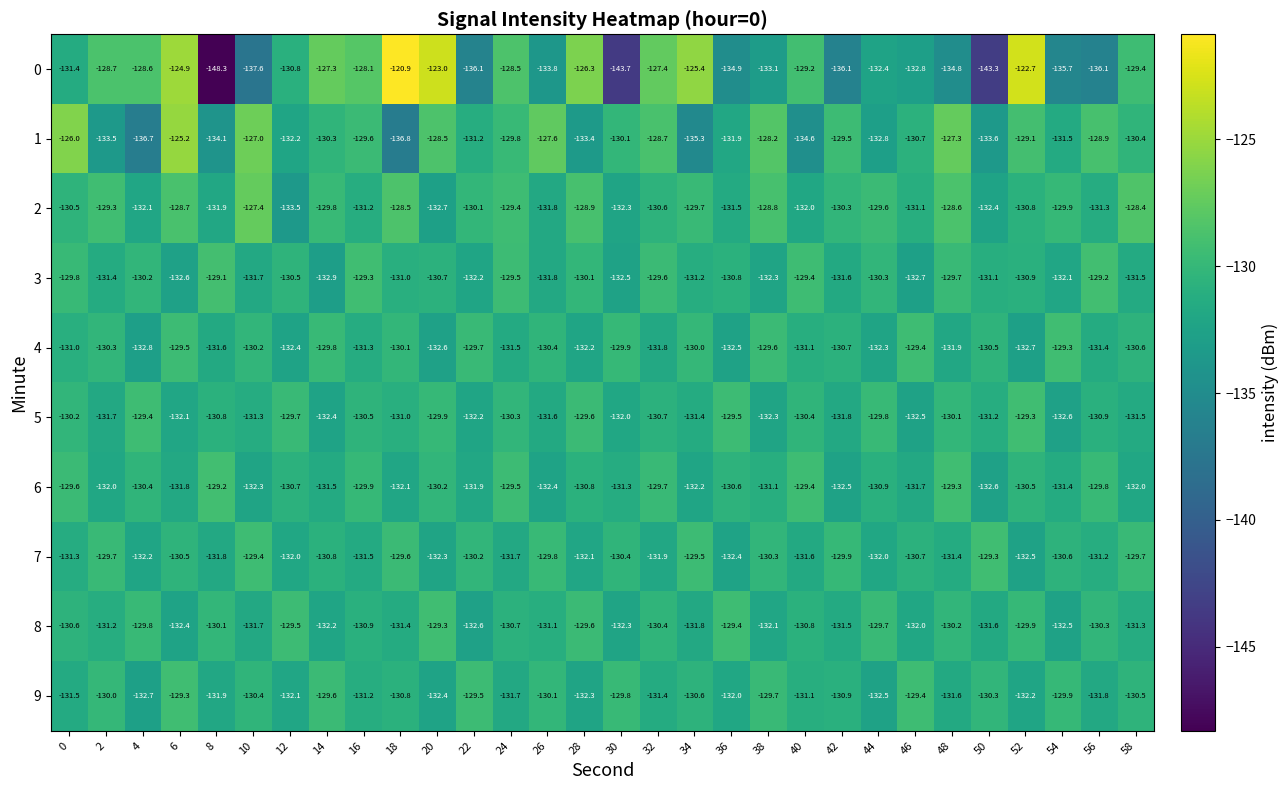

What is the average value of the 8 series?

-131.0